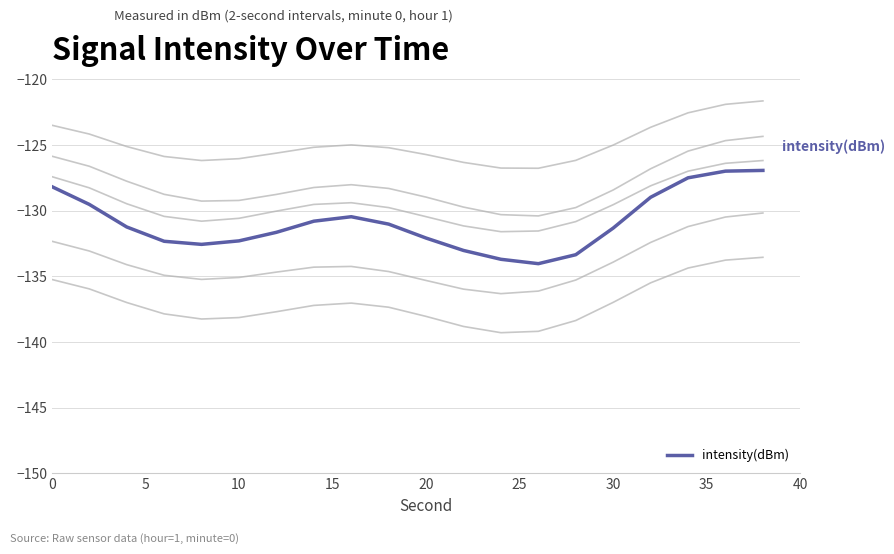

Count the number of values greater than -131.

8